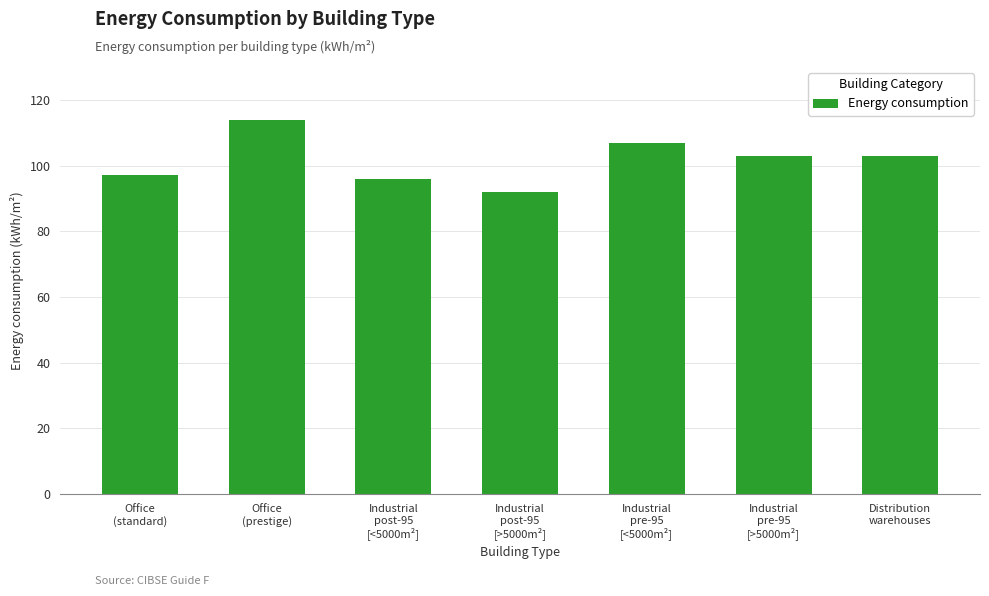

Count the number of data series in this chart.

1